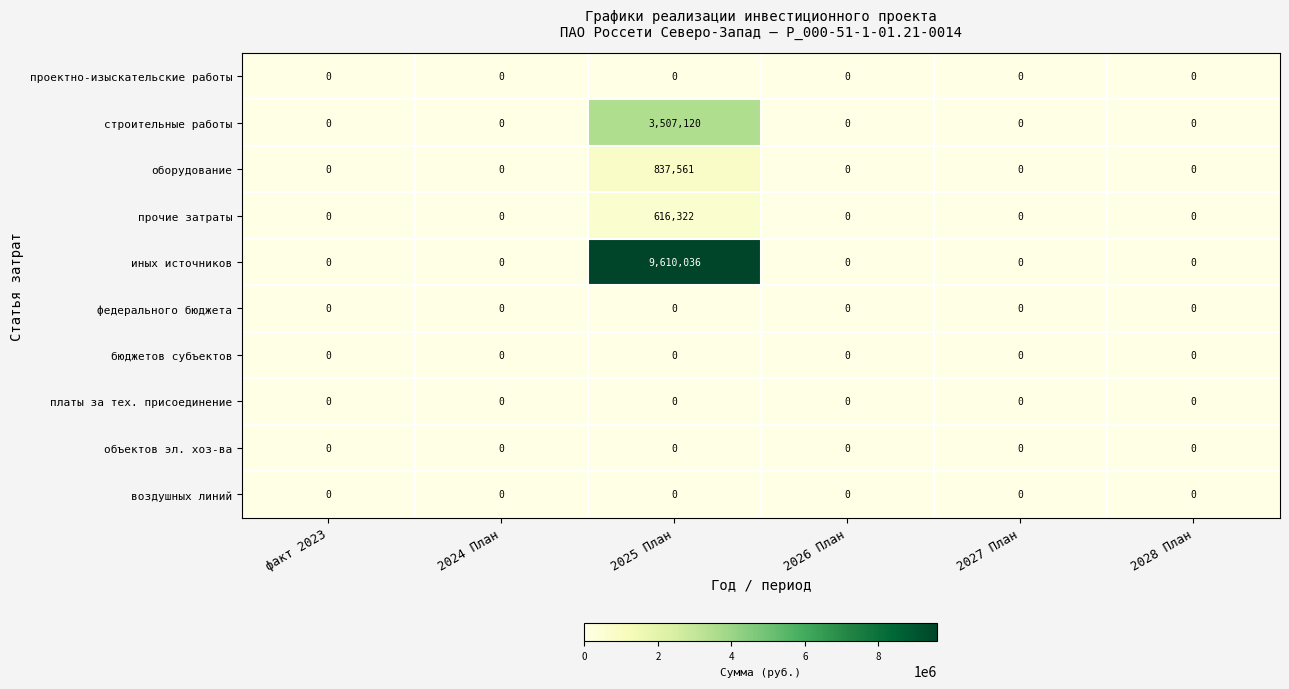

Which series has the largest range (max minus min)?

иных источников